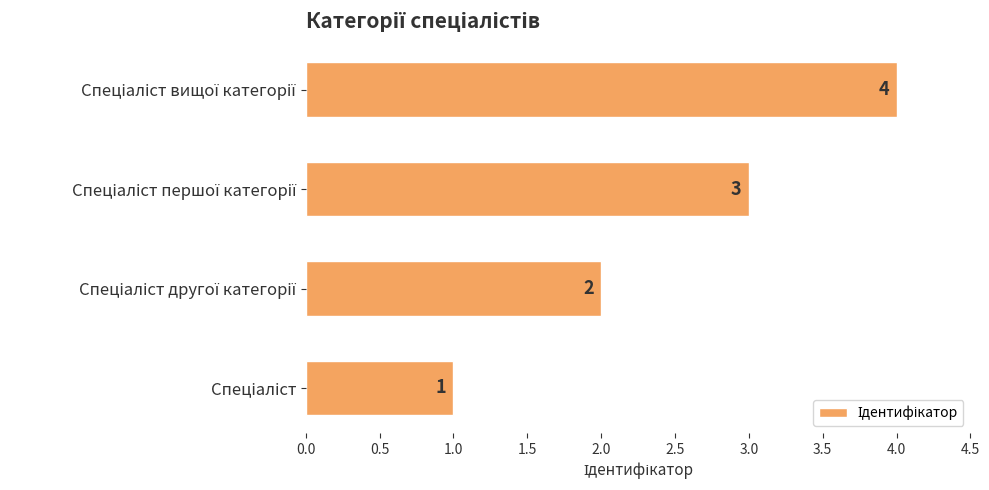

What is the difference between the maximum and minimum values?

3